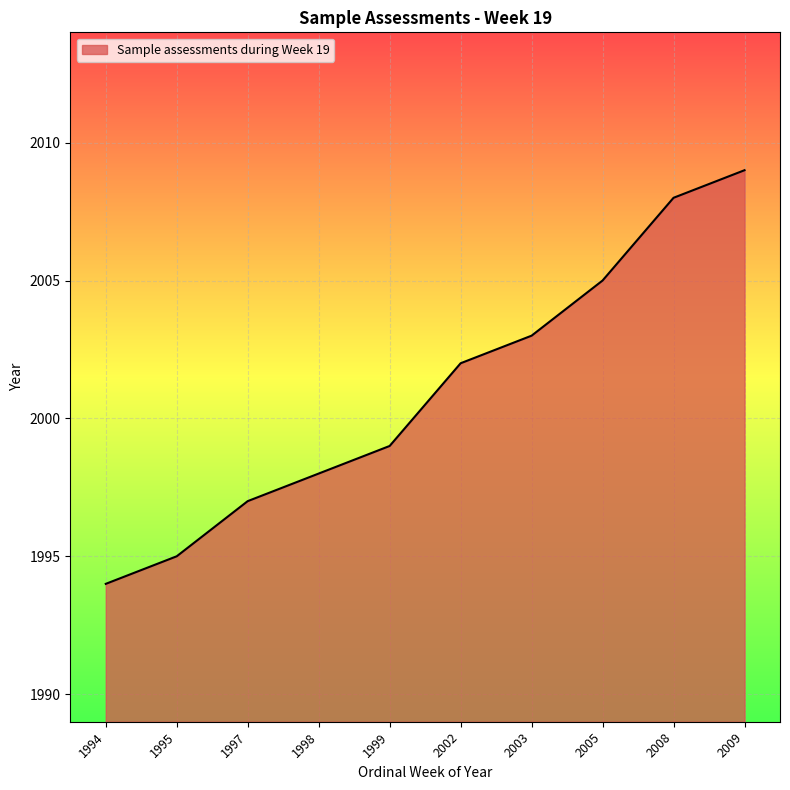

The value at 1995 is 438. True or false?

False